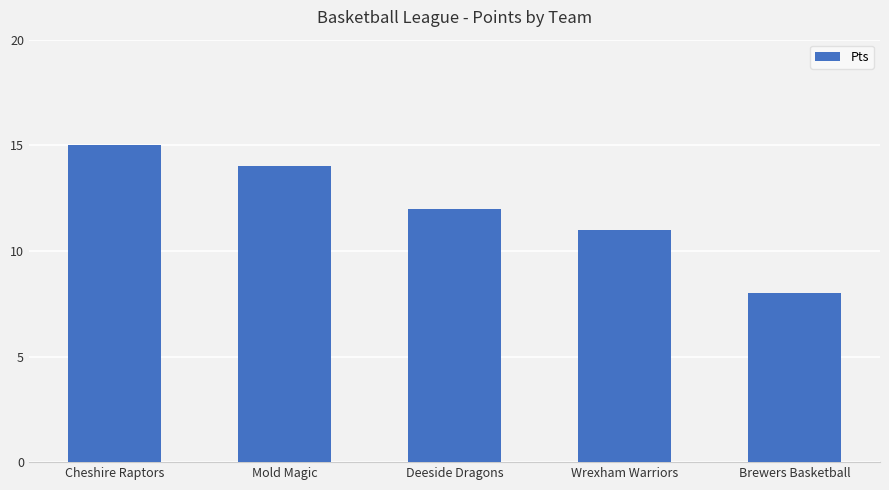

Which category has the highest value across all series?

Cheshire Raptors